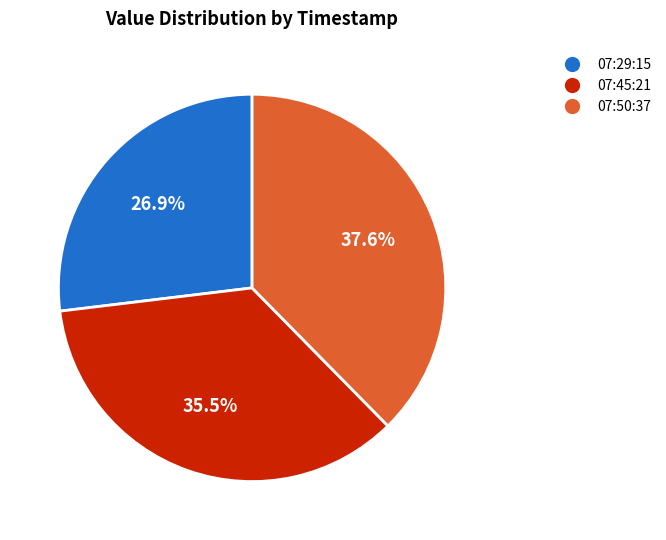

Is there any slice that represents more than half of the pie?

No